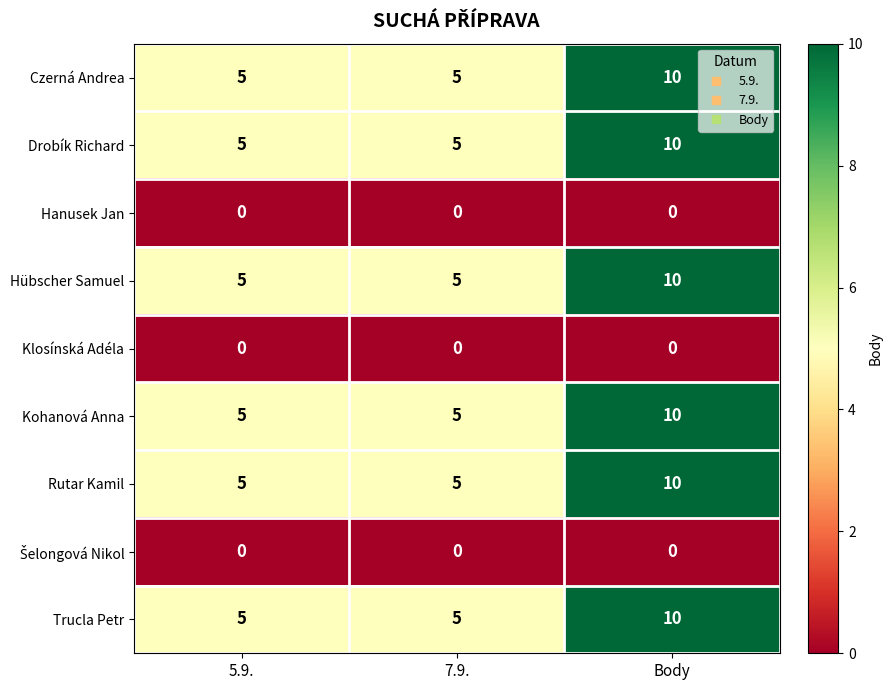

What is the total value across all series at 7.9.?

30